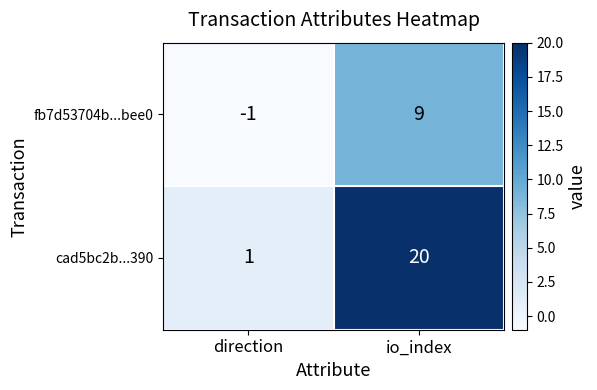

Reading right to left, list all the values displayed in this chart.

fb7d53704b...bee0: io_index=9	direction=-1
cad5bc2b...390: io_index=20	direction=1